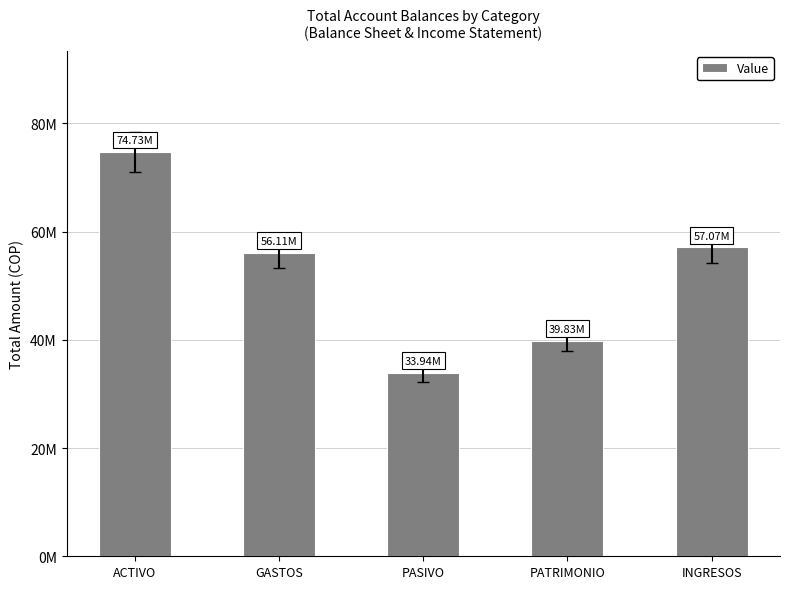

What is the change in value from PASIVO to PATRIMONIO?

+5891146.3